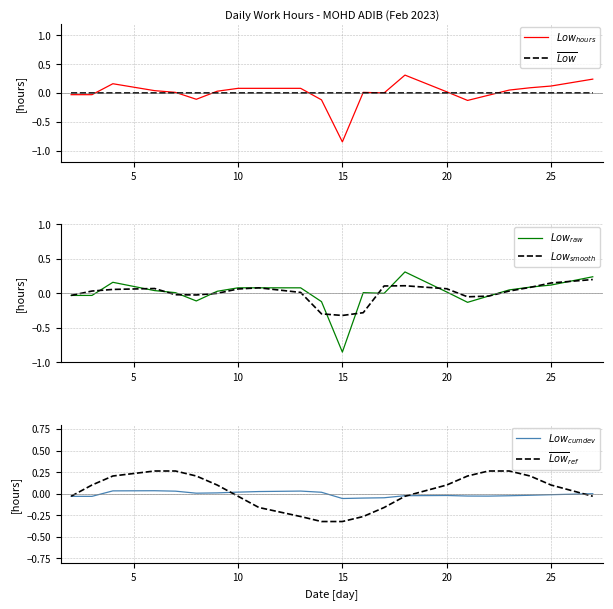

How many interior local peaks does the $\overline{Low}_{ref}$ series have?

1